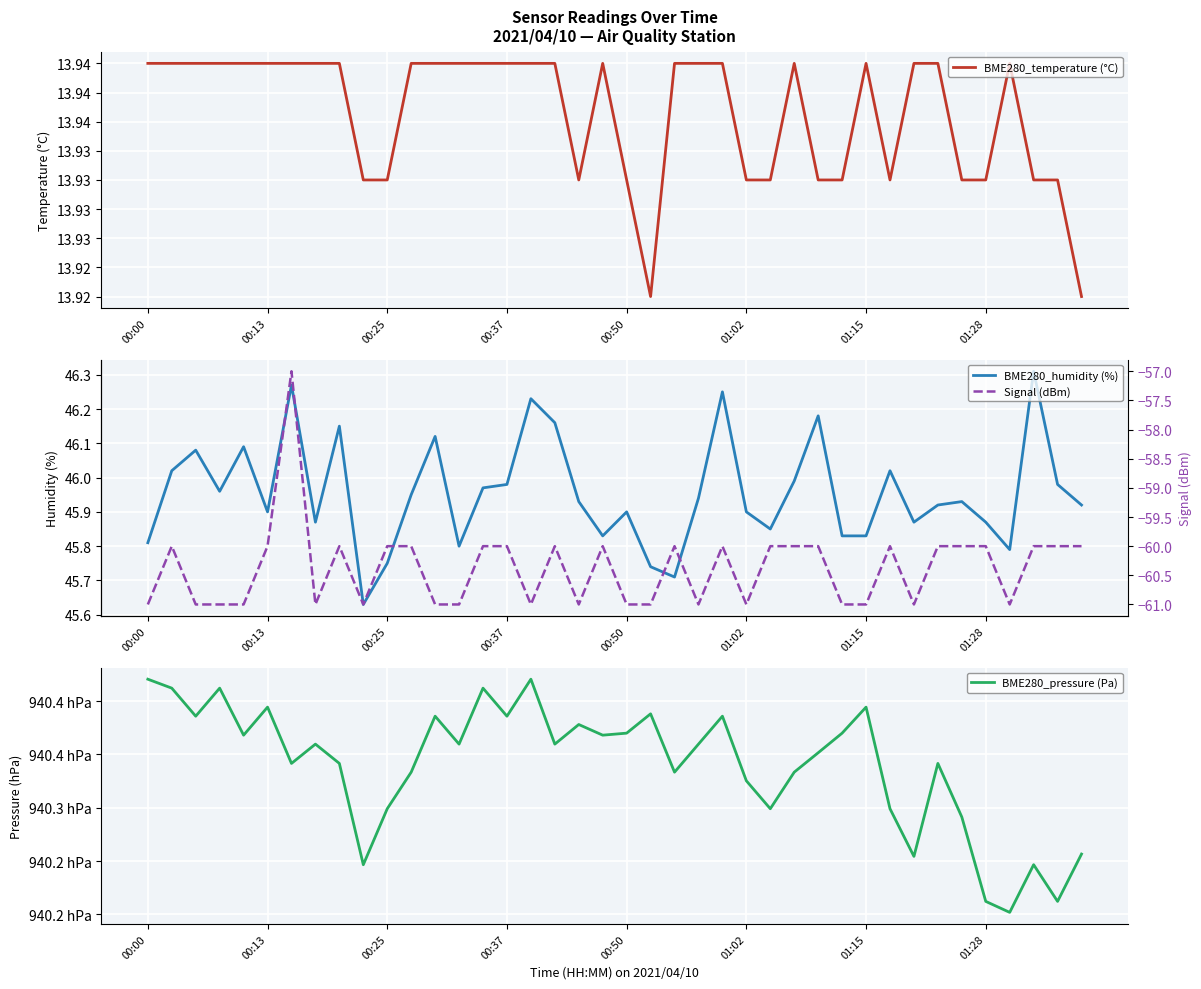

The value of BME280_humidity (%) at 01:15 is 21.7. True or false?

False